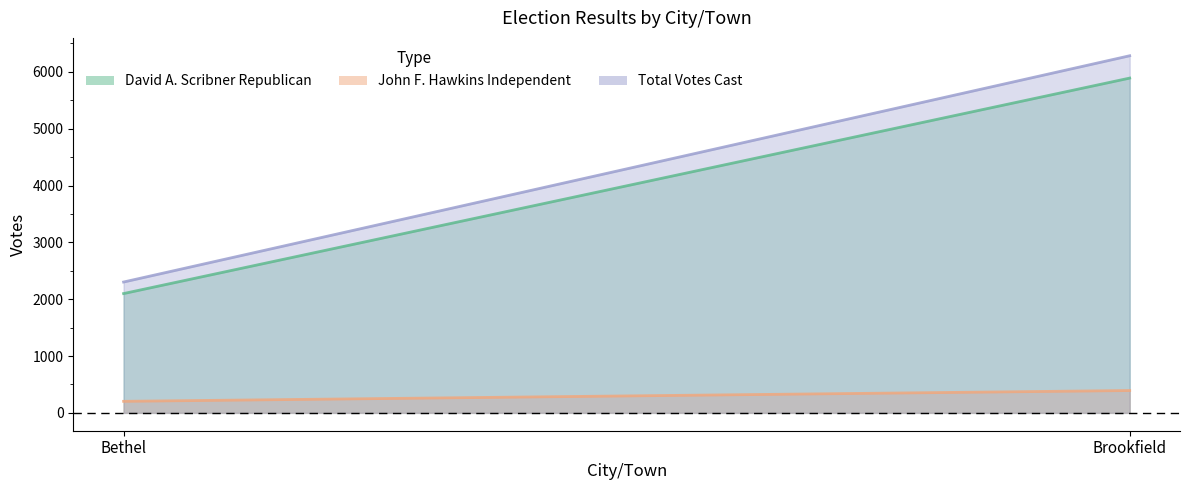

Does the chart have visible grid lines?

No